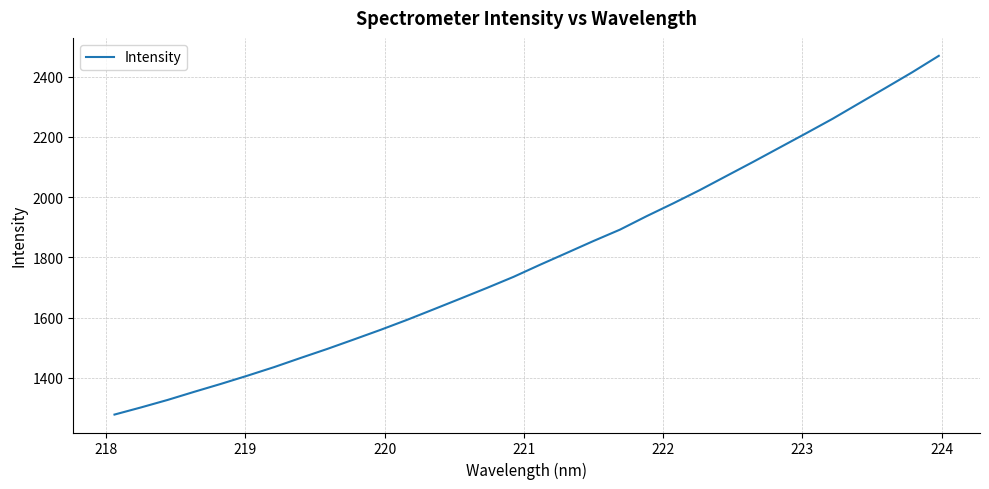

What is the difference between the maximum and minimum values?

1191.2